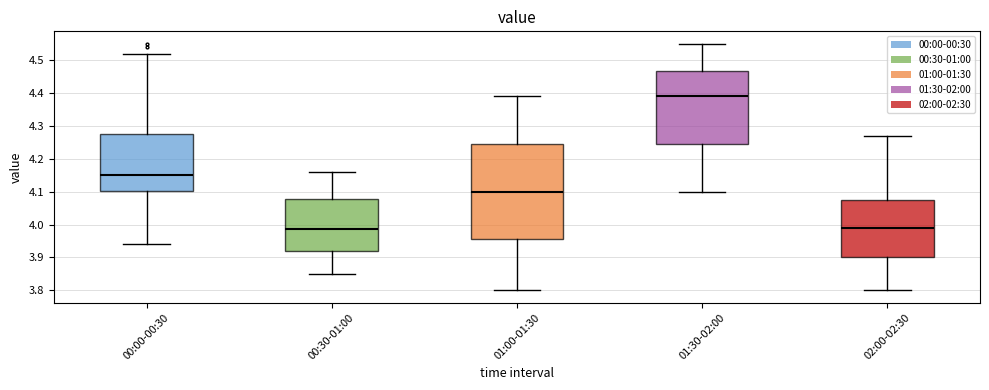

Which box is the tallest, from its lower edge to its upper edge?

01:00-01:30